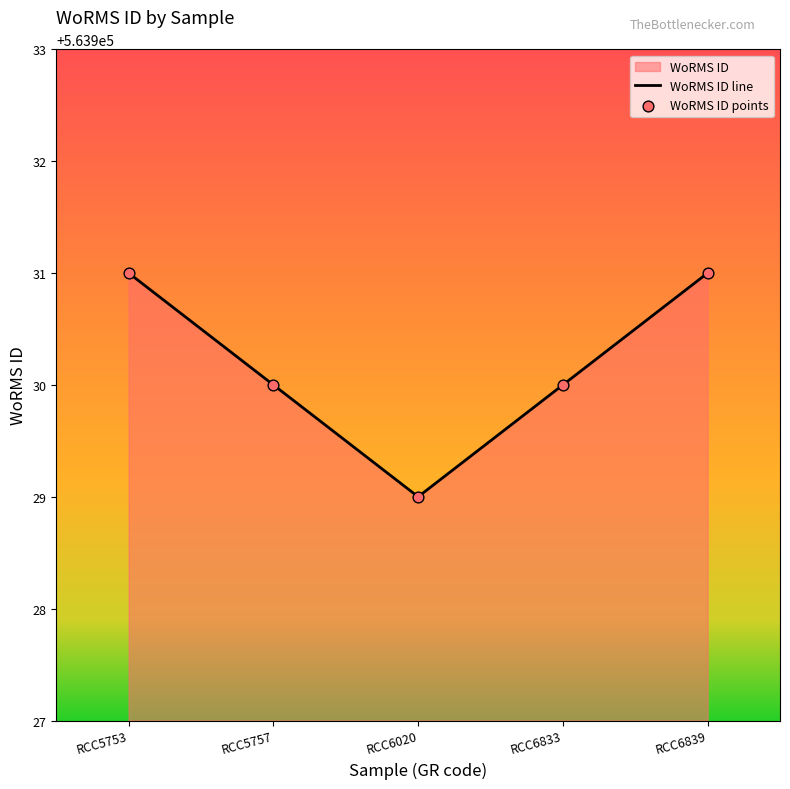

What is the change in value from RCC6833 to RCC6839?

+1